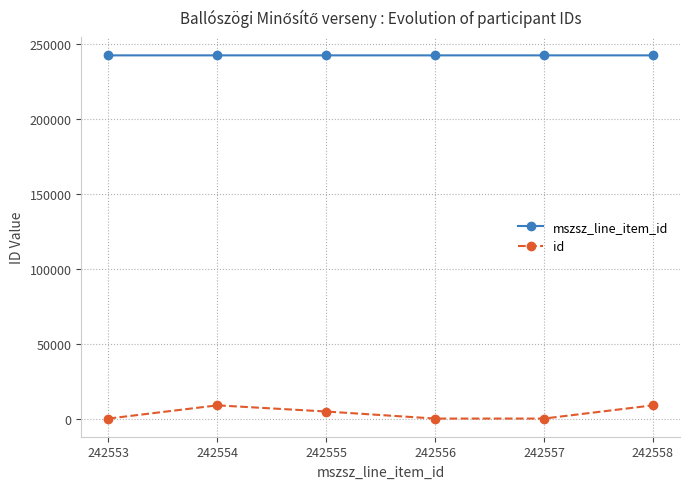

The value of mszsz_line_item_id at 242557 is 242557. True or false?

True